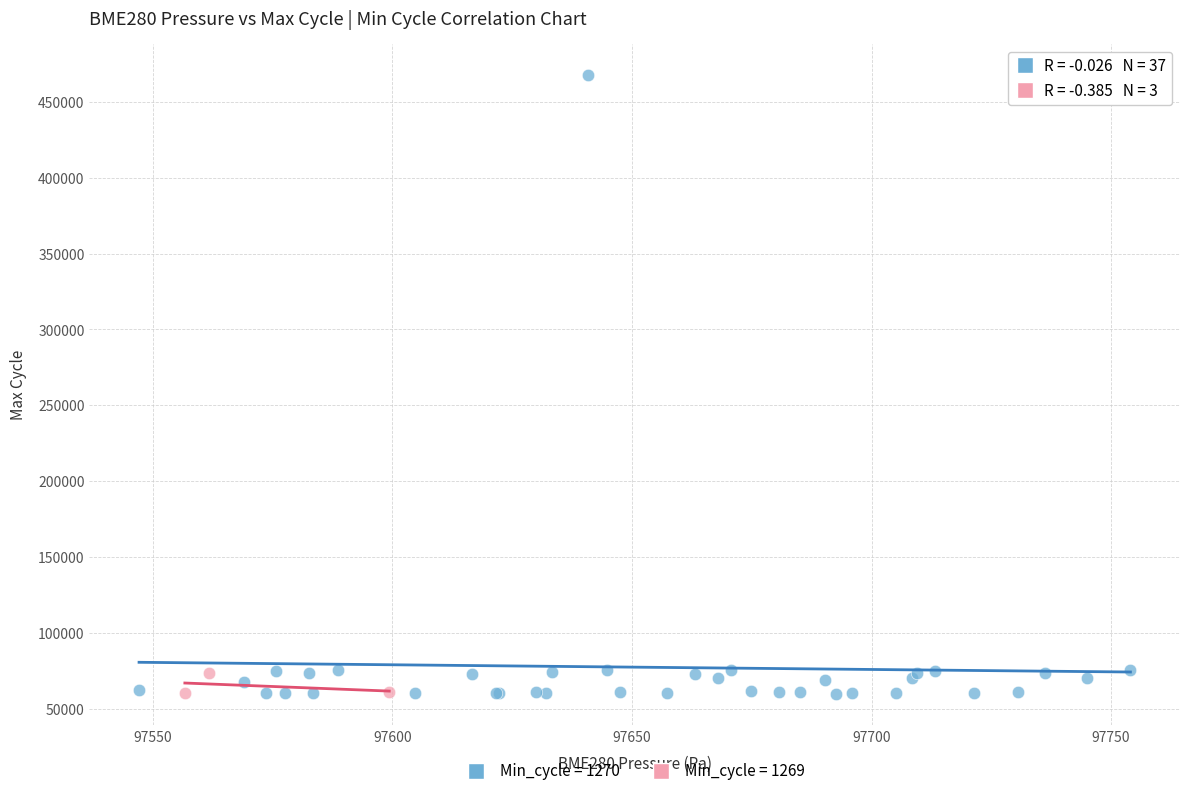

Which series has the widest spread of Y values?

Min_cycle = 1270